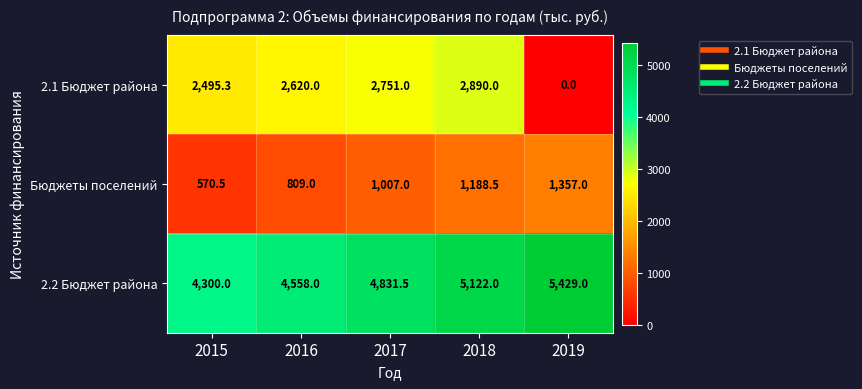

What is the average value of the Бюджеты поселений series?

986.4